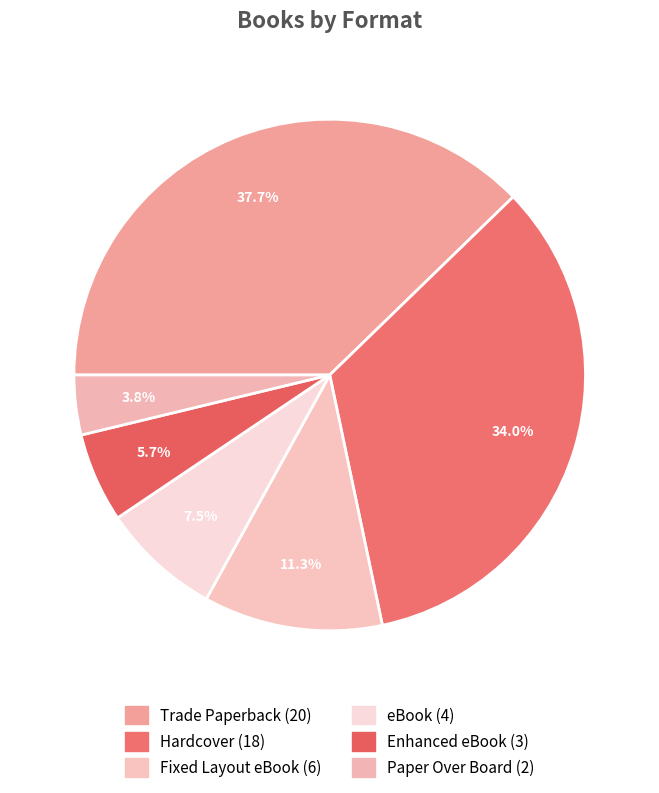

Approximately how many times larger is the value at Paper Over Board compared to Hardcover?

0.1